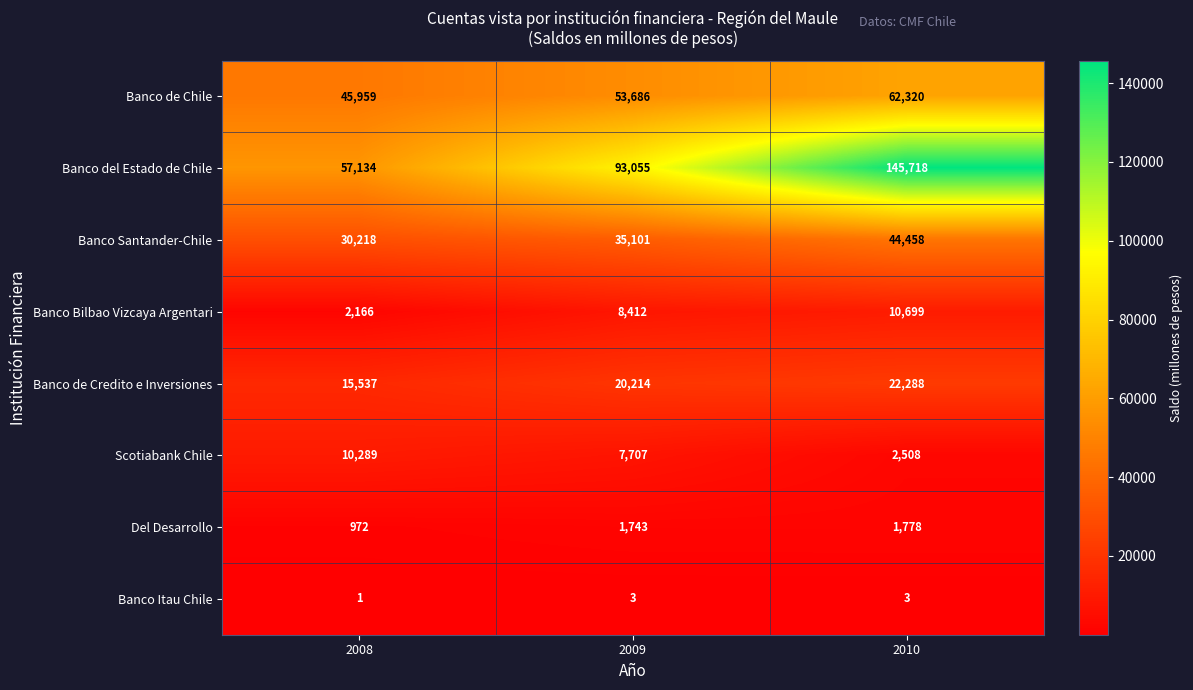

Between 2008 and 2009, which series saw the biggest shift?

Banco del Estado de Chile